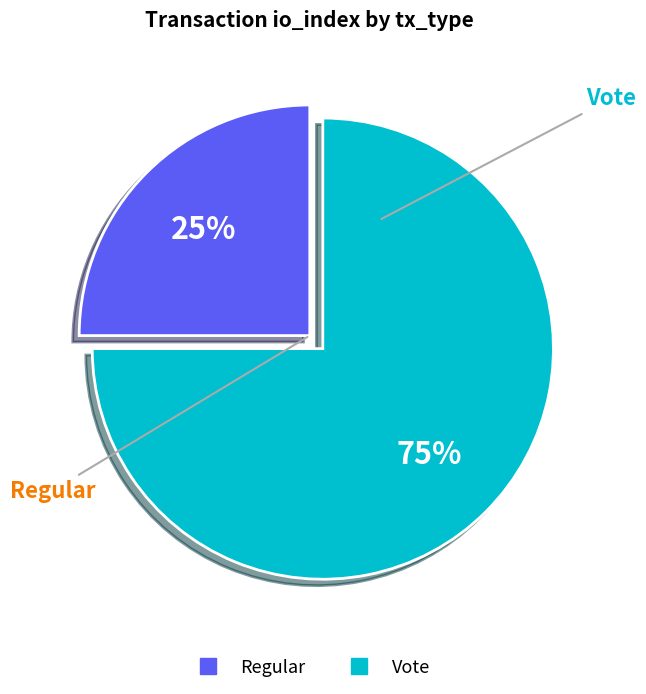

Count the number of slices in the pie.

2